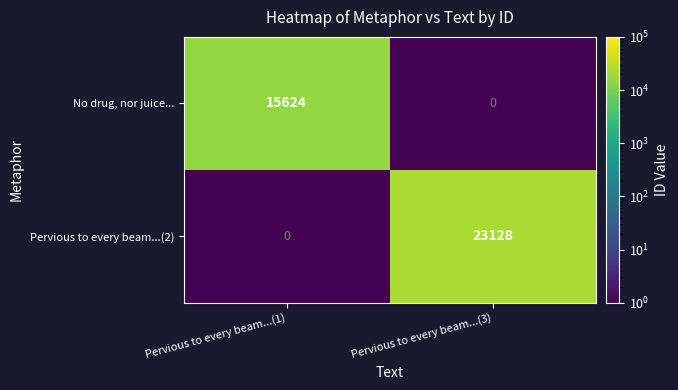

What is the sum of the No drug, nor juice... values at Pervious to every beam...(3) and Pervious to every beam...(1)?

15624